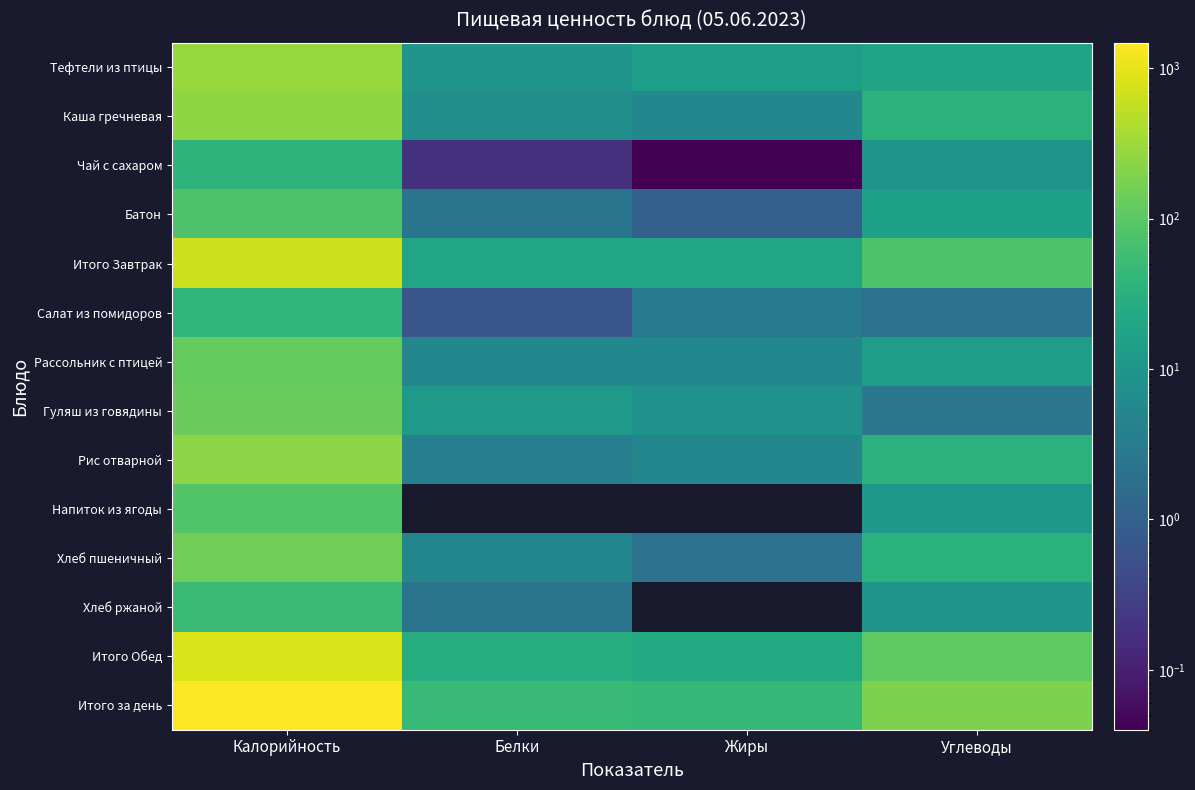

What is the spread (max minus min) of values at Белки?

47.7